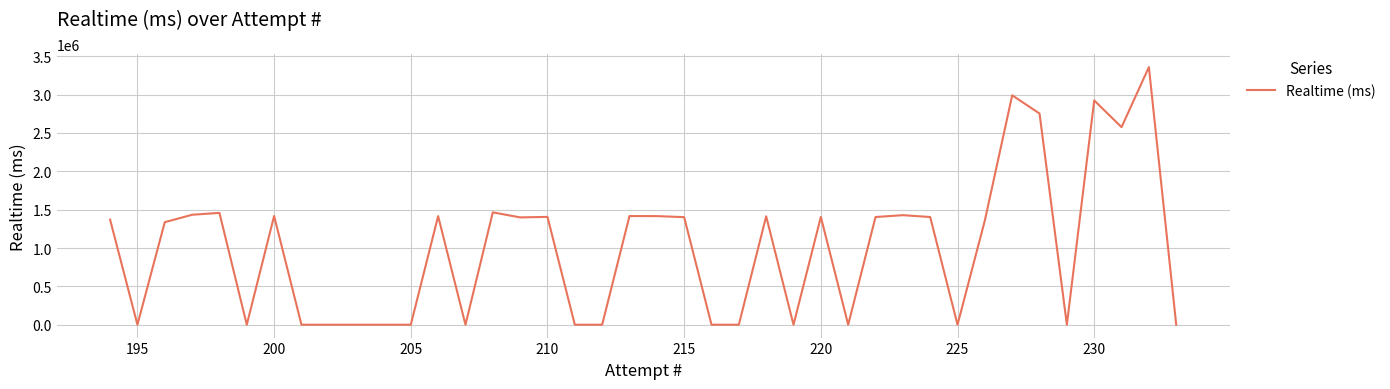

How many lines are shown in the chart?

1